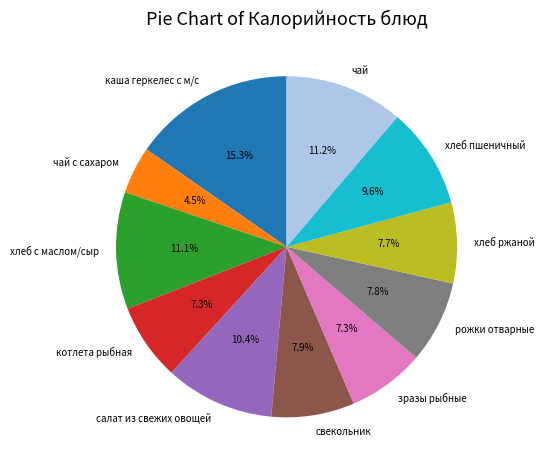

To the nearest percent, what is the difference between the largest and smallest slice percentages?

11%